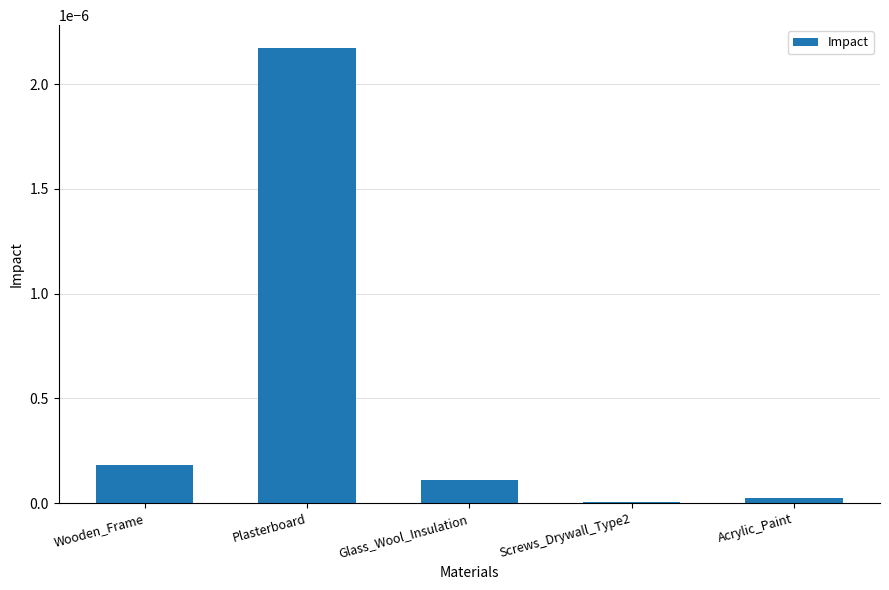

Between Glass_Wool_Insulation and Plasterboard, which is larger?

Plasterboard